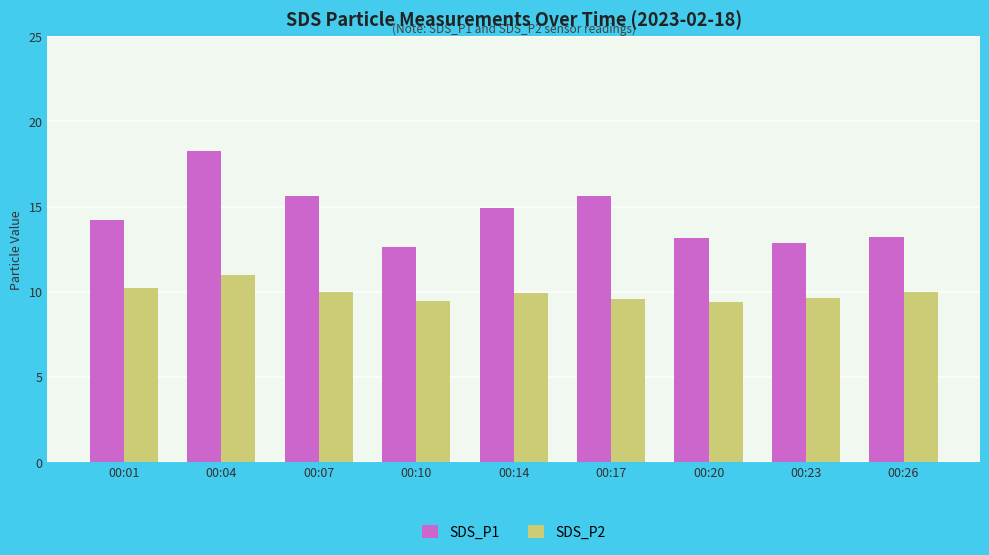

At which category does the chart reach its peak across all series?

00:04